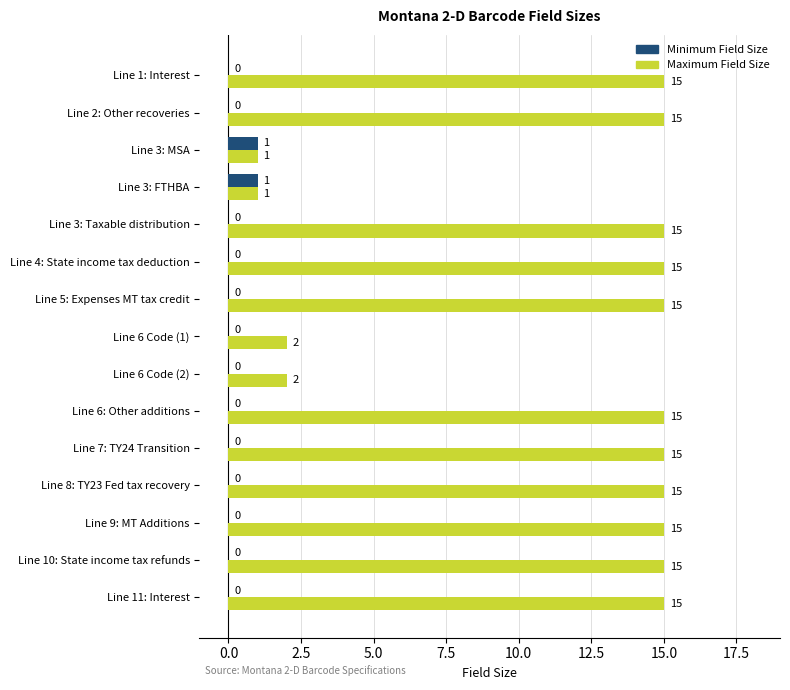

The value of Maximum Field Size at Line 3: Taxable distribution is 15. True or false?

True